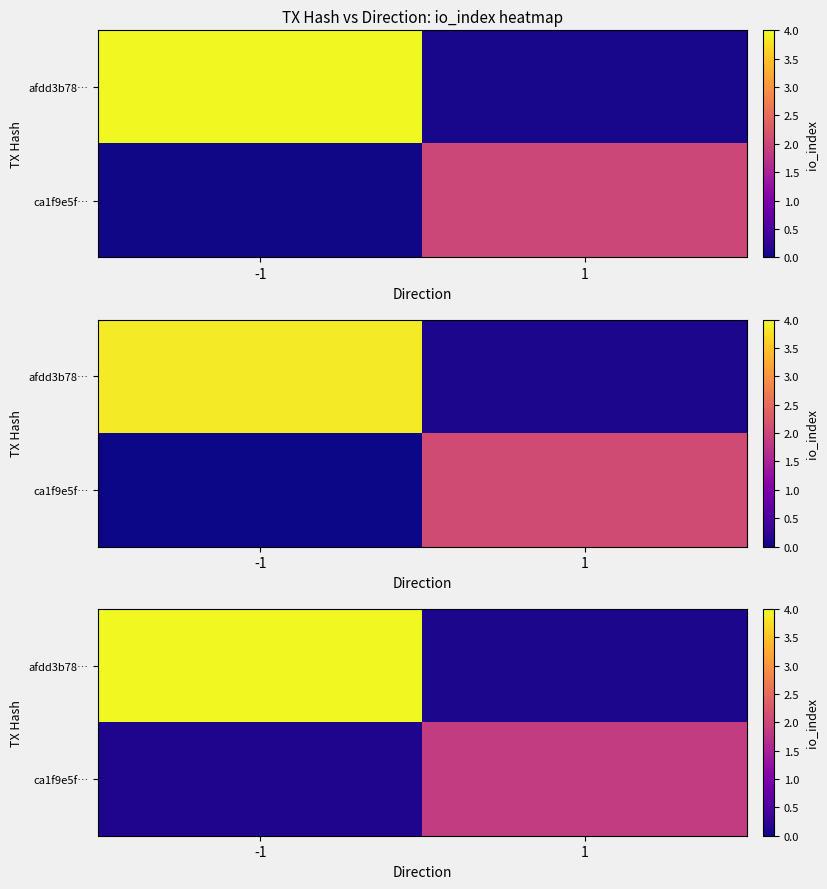

What is the sum of the row_1 values at -1 and 1?

2.0